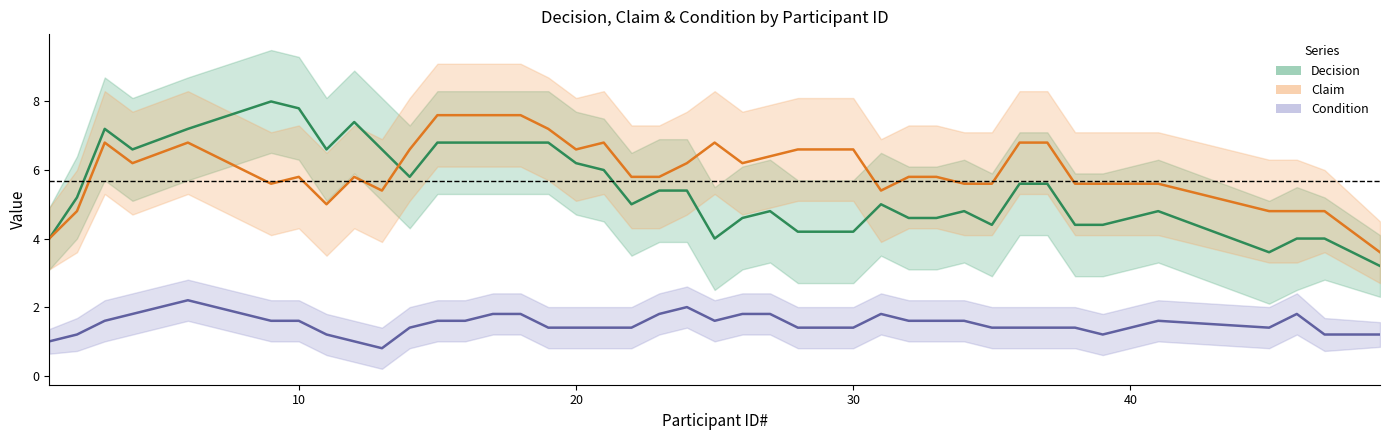

In Claim, how many points are higher than both neighbors (excluding endpoints)?

9